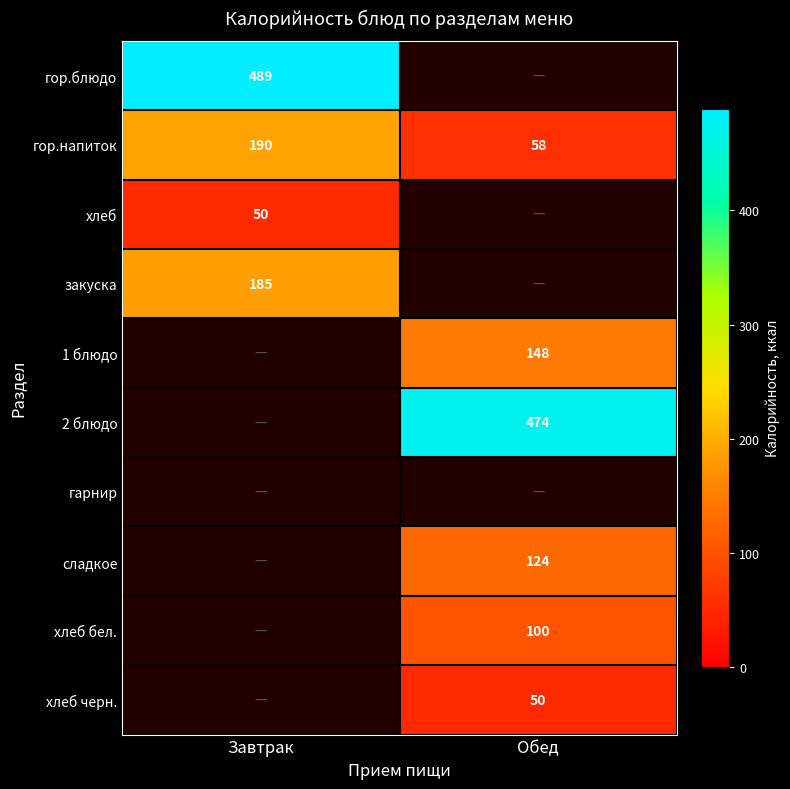

What is the sum of the гор.напиток values at Завтрак and Обед?

248.0